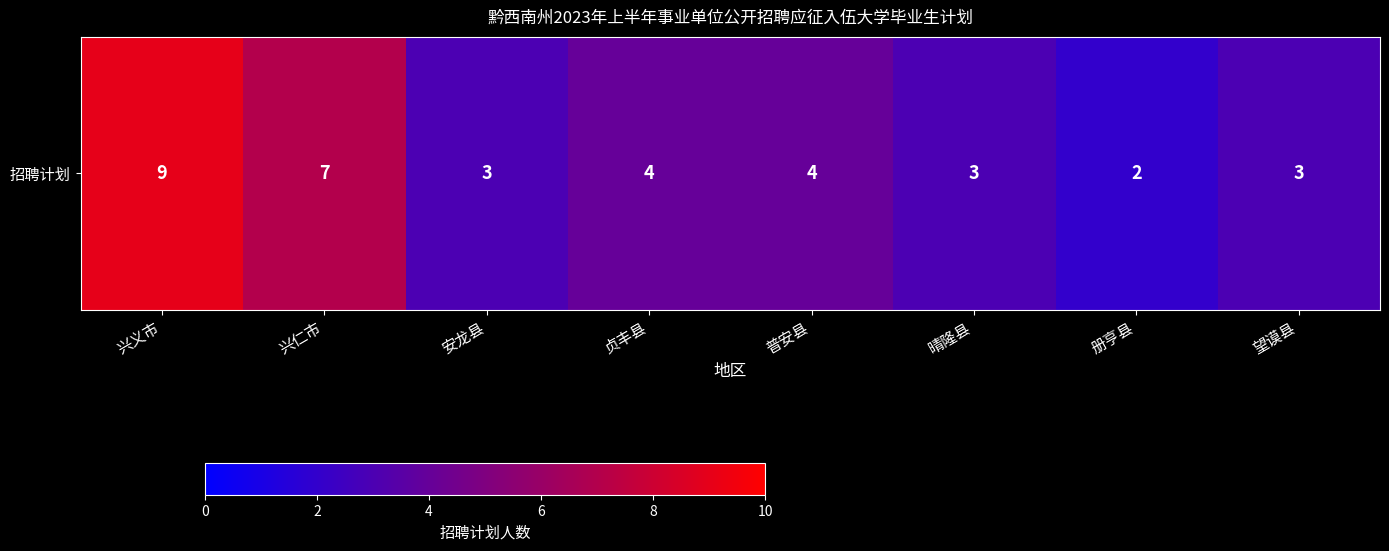

How many values are below 4?

4